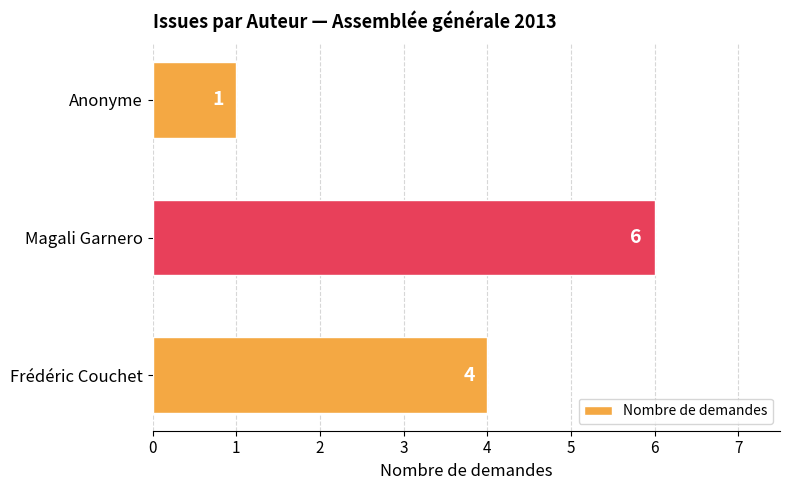

What is the change in value from Magali Garnero to Anonyme?

-5